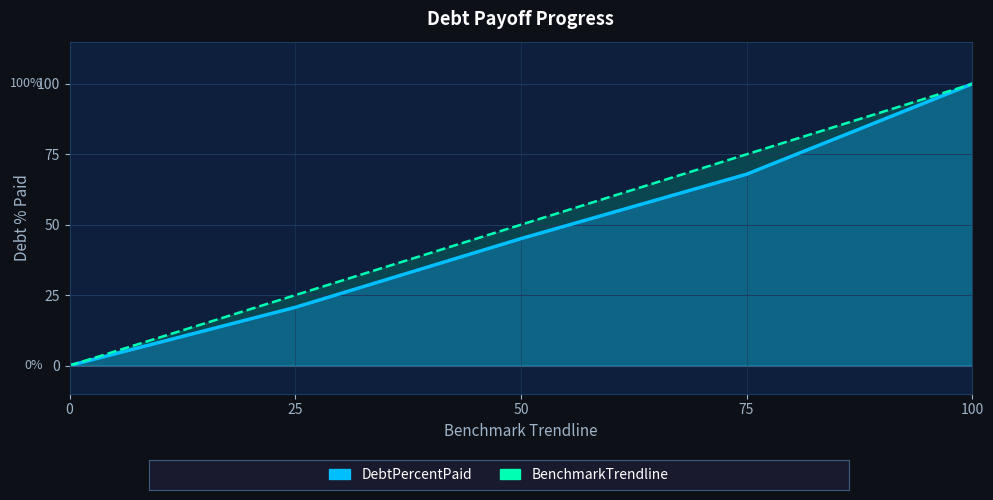

How many values in the BenchmarkTrendline series exceed 50?

2